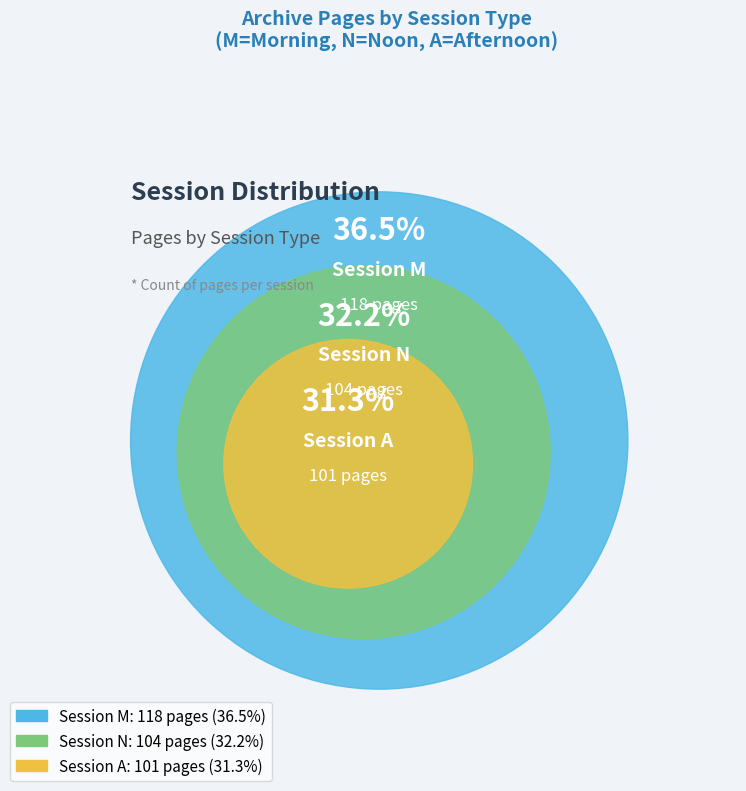

What is the change in value from M to A?

-17